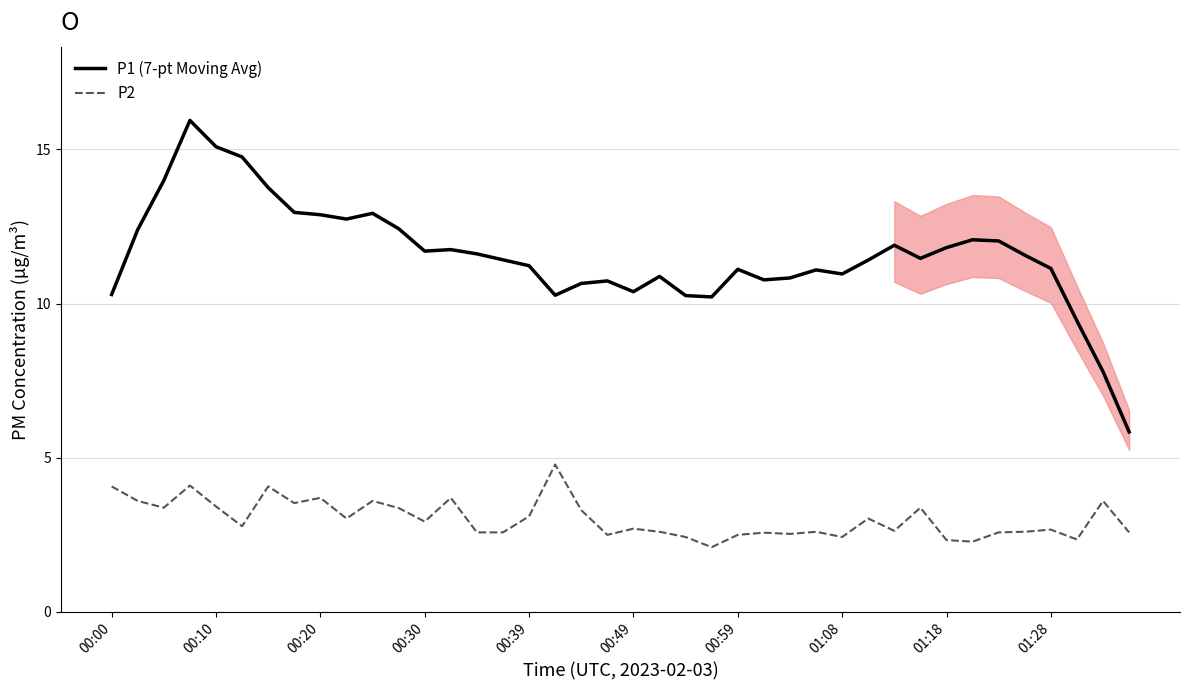

True or false: P1 (7-pt Moving Avg) and P2 intersect in this chart.

False